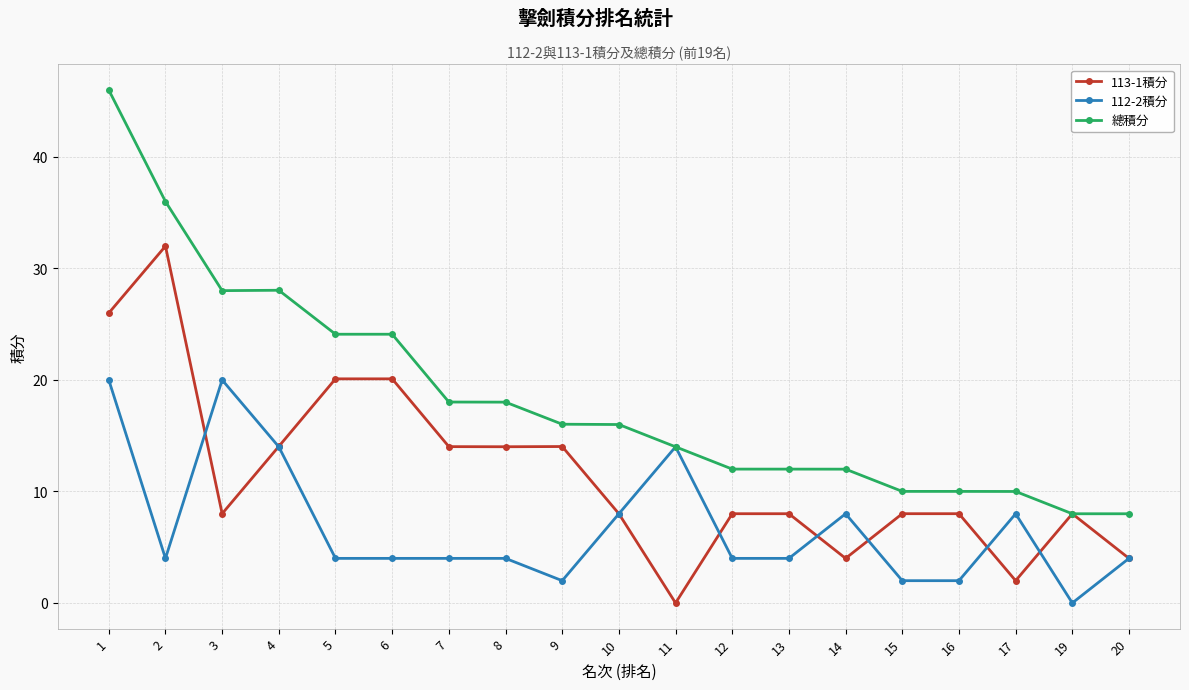

What is the sum of all 總積分 values?

350.3